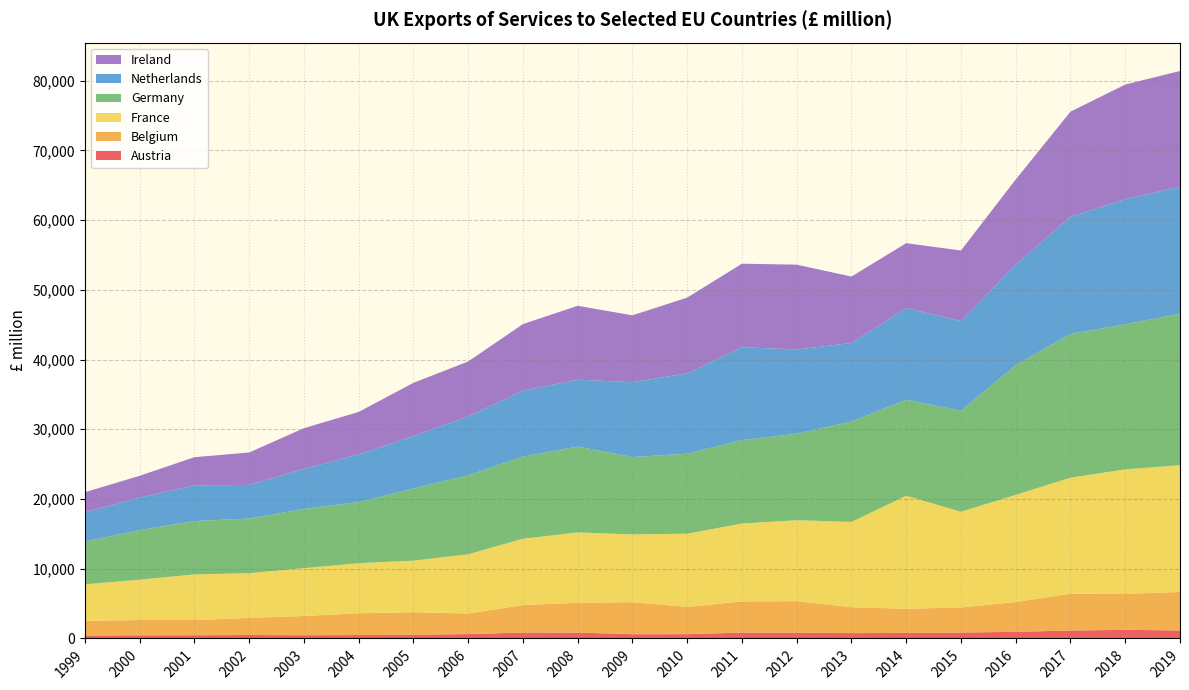

Reading right to left, list all the values displayed in this chart.

Austria: 1138	1242	1134	953	846	793	767	834	843	615	609	844	851	627	544	488	464	492	462	453	423
Belgium: 5529	5148	5281	4264	3604	3468	3718	4507	4467	3901	4595	4273	3936	2959	3220	3124	2765	2452	2179	2191	2101
France: 18177	17863	16643	15374	13715	16201	12230	11616	11171	10507	9719	10091	9514	8482	7397	7185	6850	6422	6542	5786	5241
Germany: 21712	20805	20607	18625	14480	13768	14393	12409	11965	11476	11091	12308	11766	11329	10334	8772	8491	7827	7658	7104	6145
Netherlands: 18216	17942	16805	14392	12877	13149	11259	12075	13319	11503	10736	9594	9462	8433	7538	6814	5749	4825	5114	4664	4196
Ireland: 16603	16430	15073	12215	10113	9308	9532	12159	11979	10877	9587	10594	9551	7891	7626	6102	5835	4651	4038	3131	2863